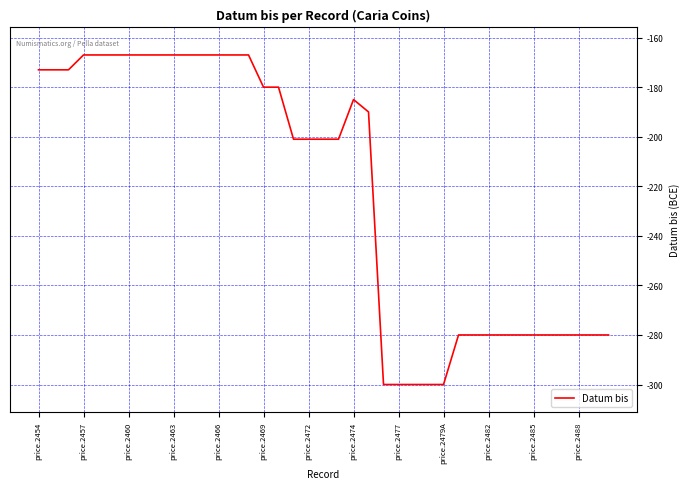

What is the difference between the maximum and minimum values?

133